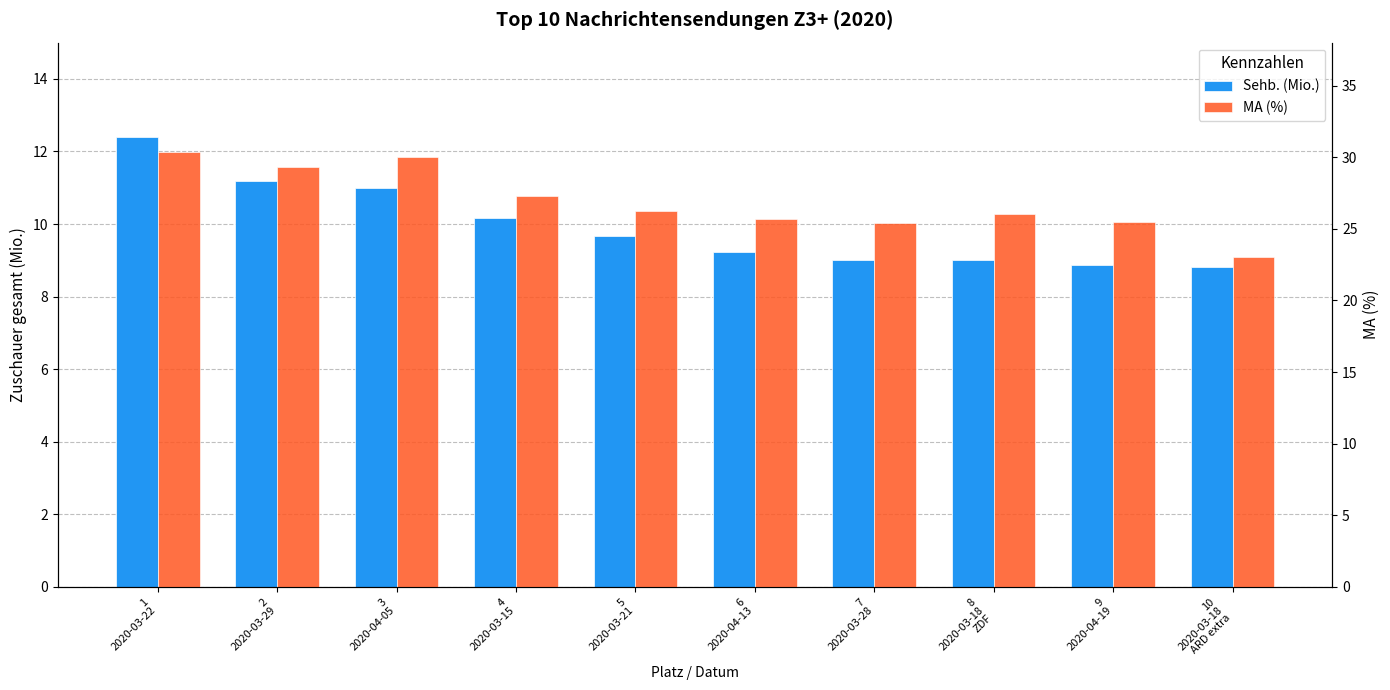

Where does the MA (%) series first go above 26?

1
2020-03-22